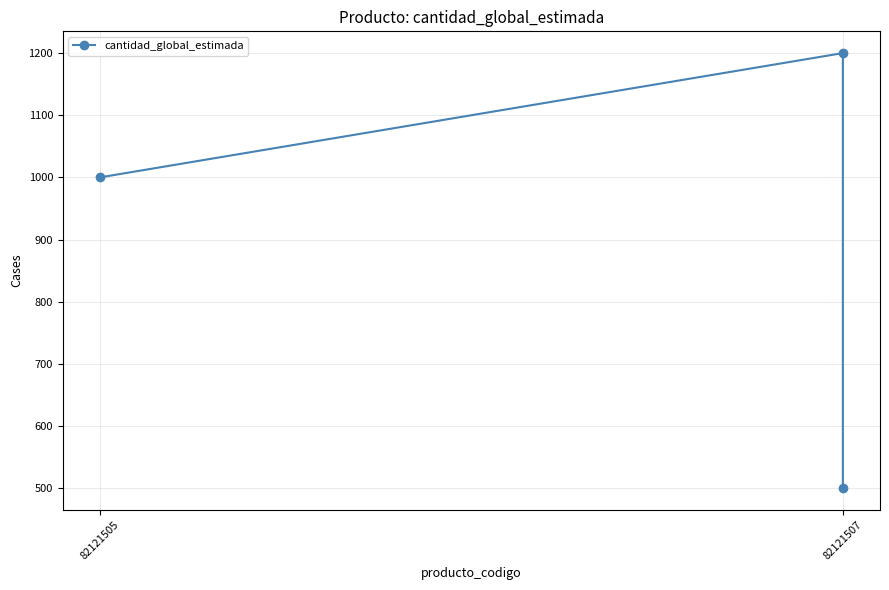

What is the difference between the second highest and minimum values?

500